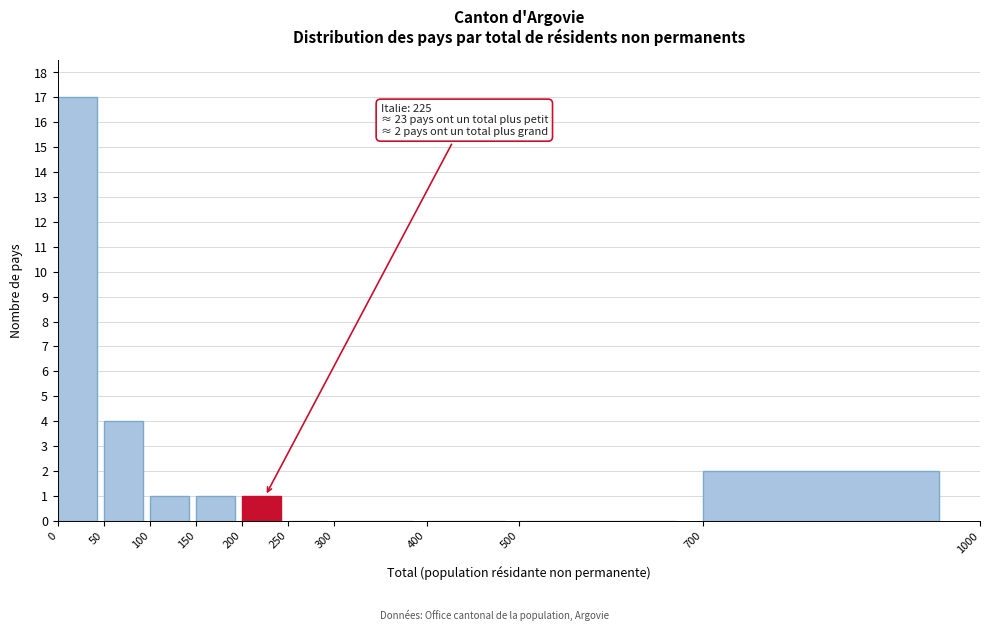

Over which range of the x-axis is the bar tallest?

0 to 50